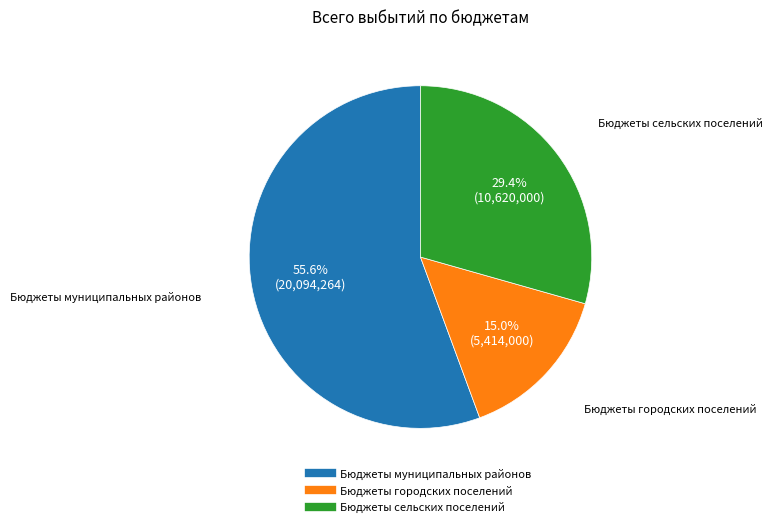

What percentage is the Бюджеты муниципальных районов slice, to the nearest percent?

56%